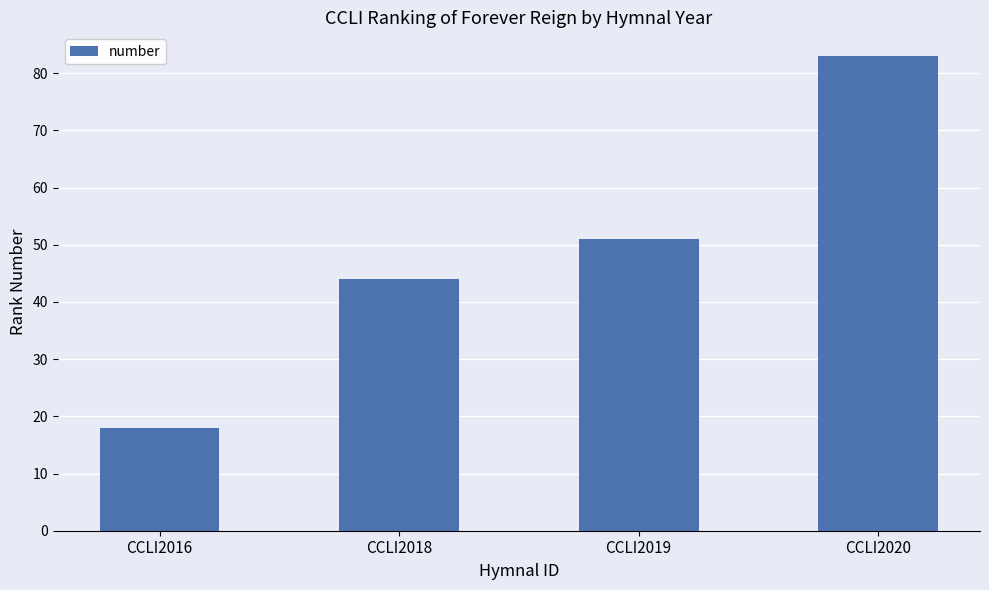

Does the chart contain any negative values?

No